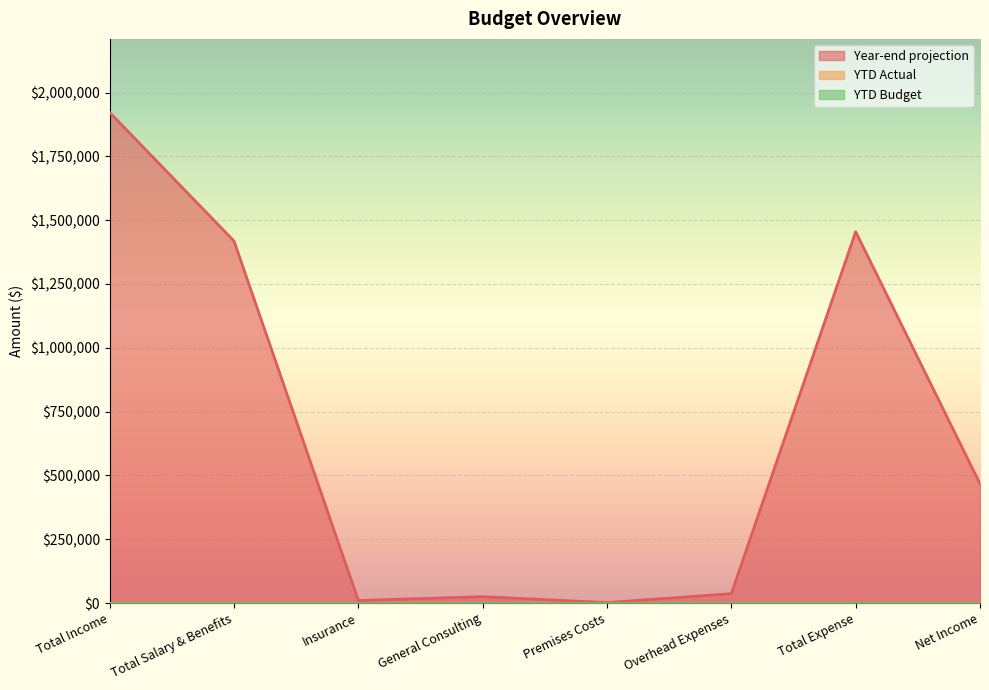

True or false: Year-end projection and YTD Budget intersect in this chart.

False